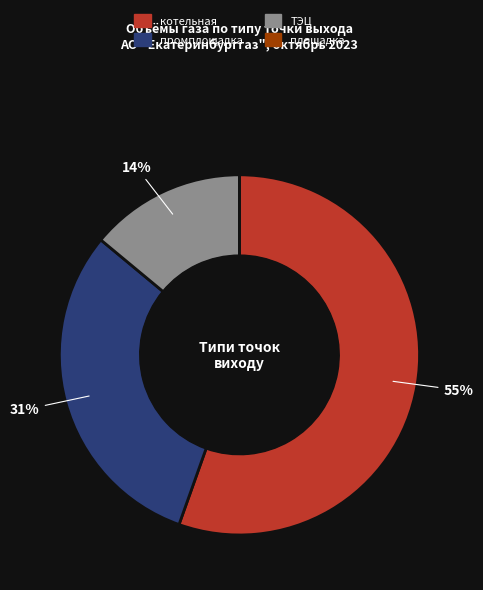

The ТЭЦ slice represents 1% of the pie. True or false?

False